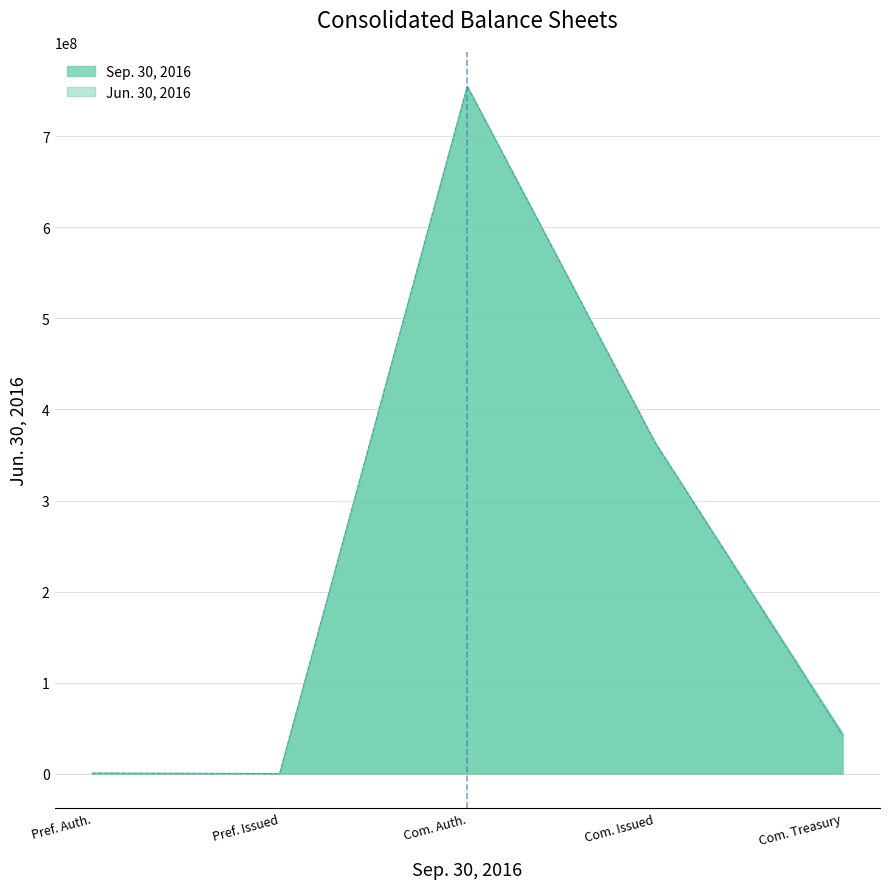

True or false: there are more than 1 points higher than both neighbors.

False